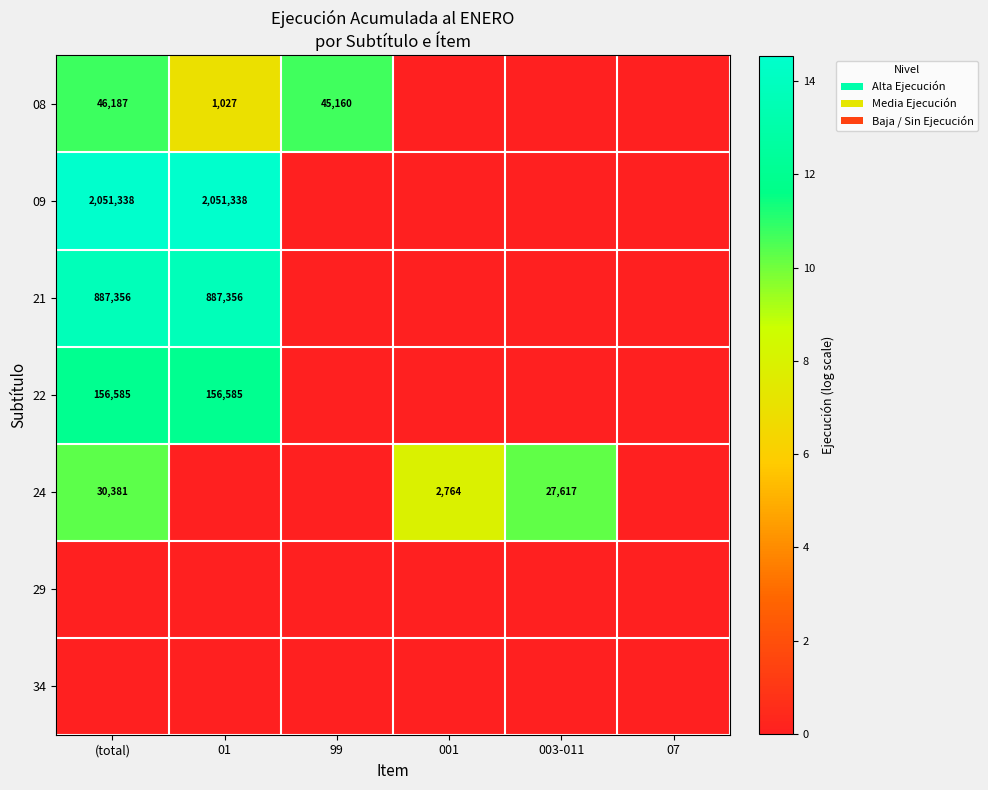

The value of 21 at 01 is 887356. True or false?

True